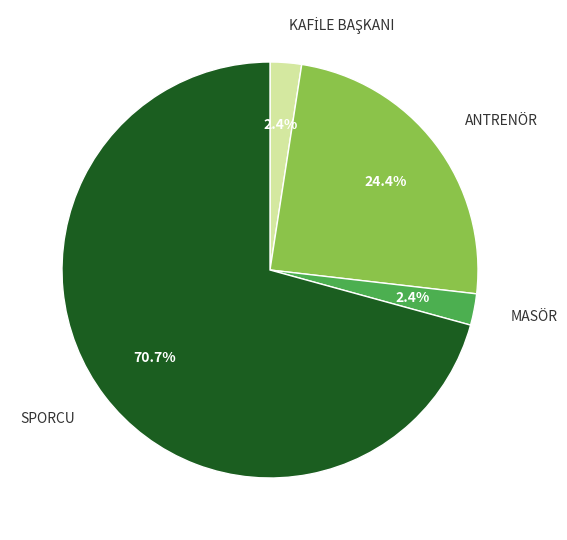

Which slice is the largest?

SPORCU